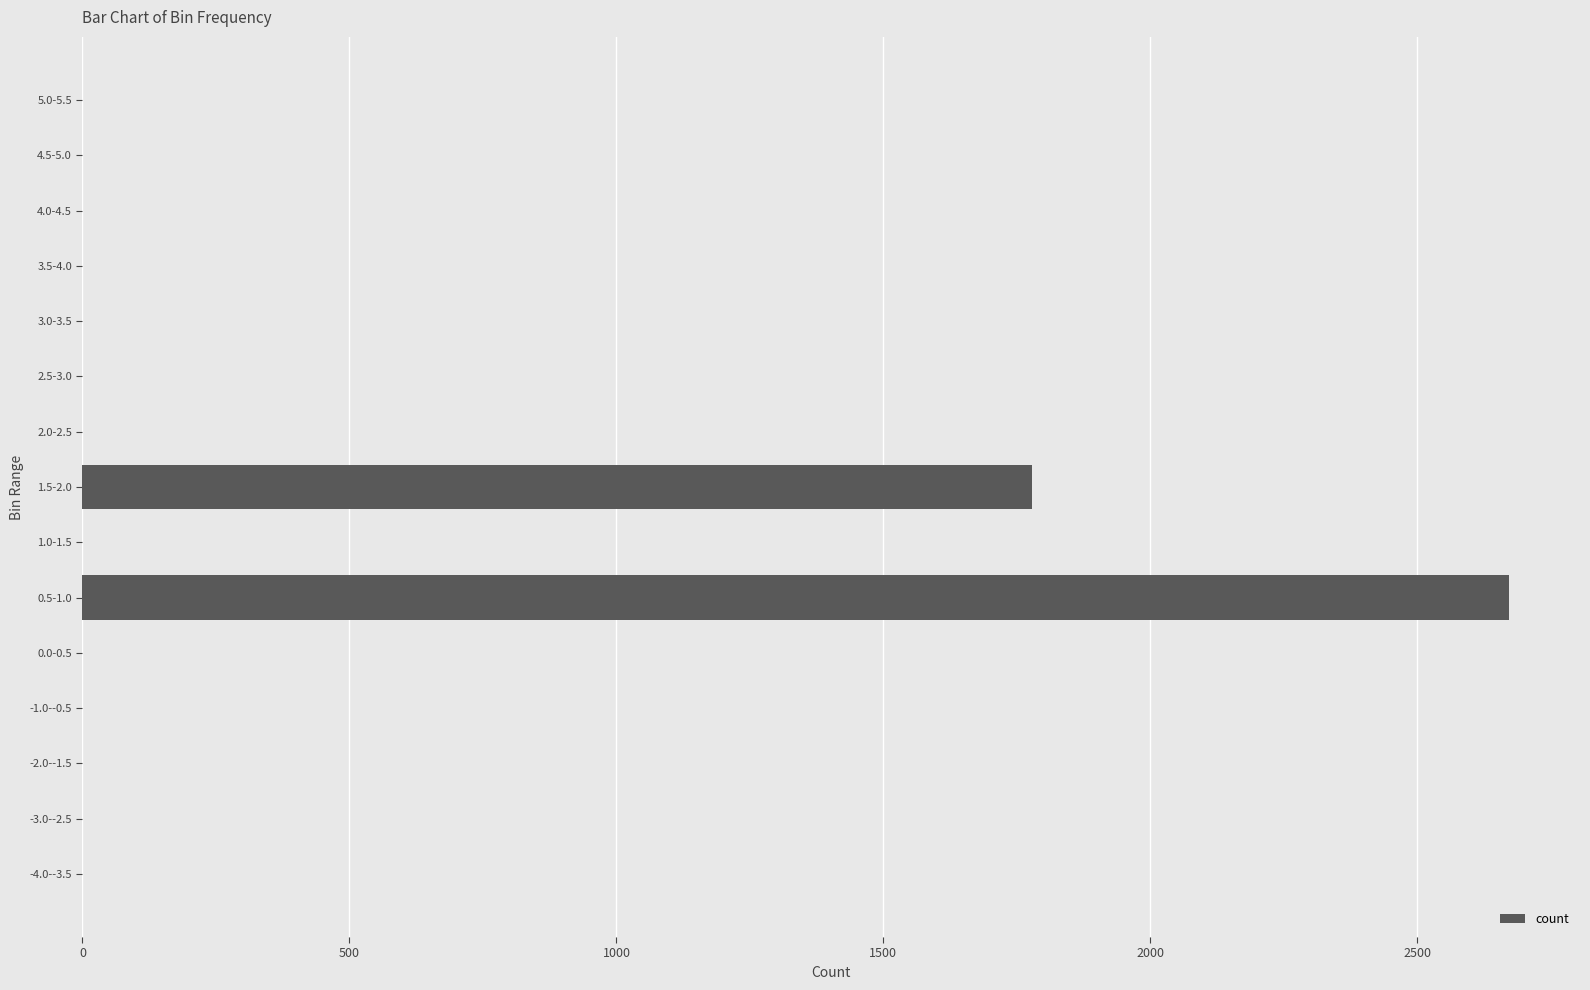

What is the sum of all values?

4450